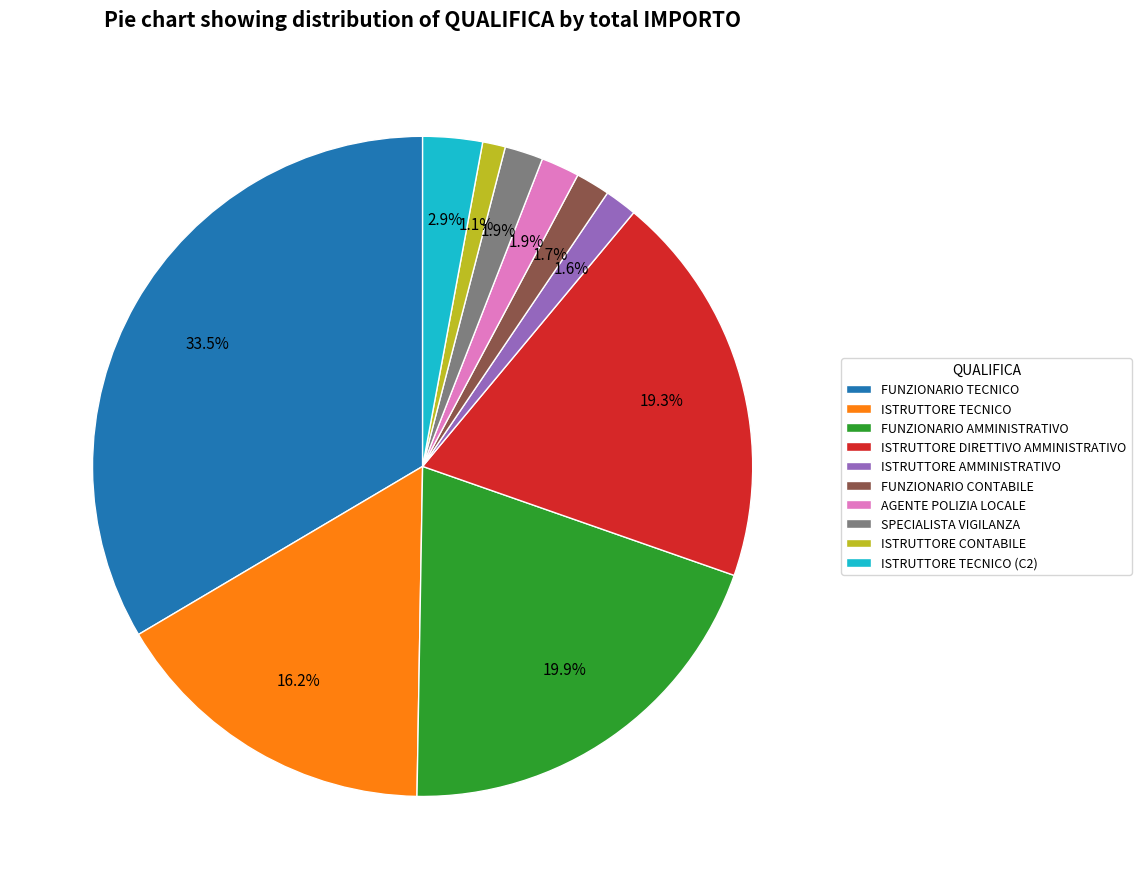

How many slices are in this pie chart?

10